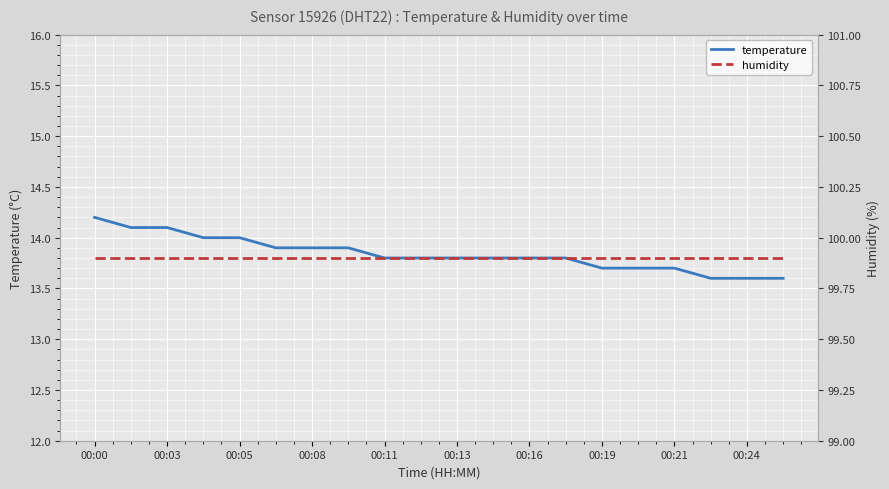

The temperature series shows 13.8 at 00:16. True or false?

True